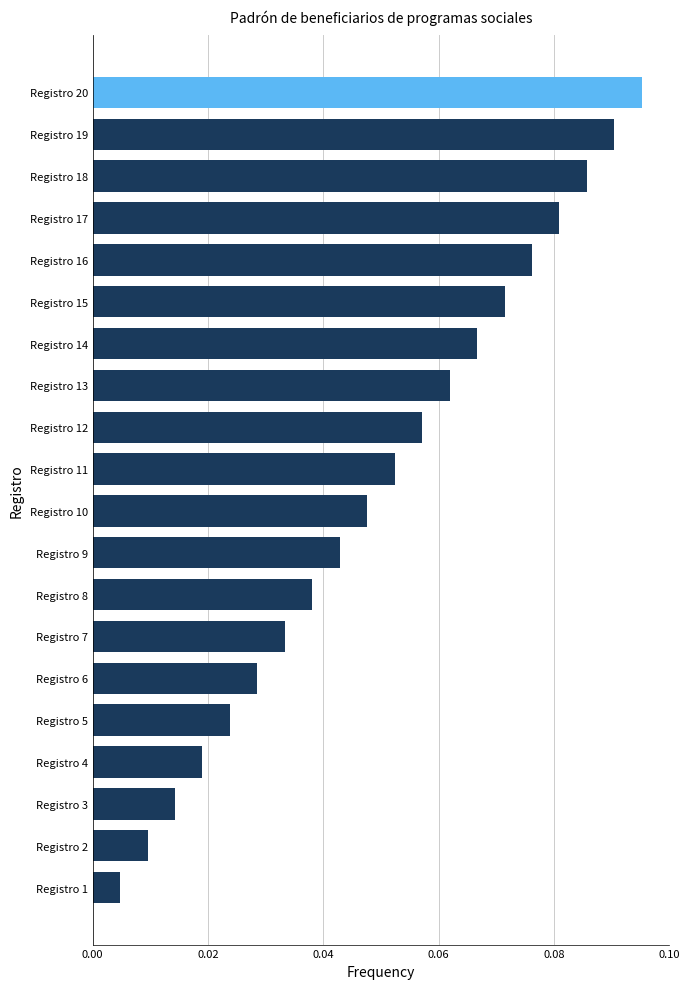

True or false: the data shows 0.1 at Registro 9.

False